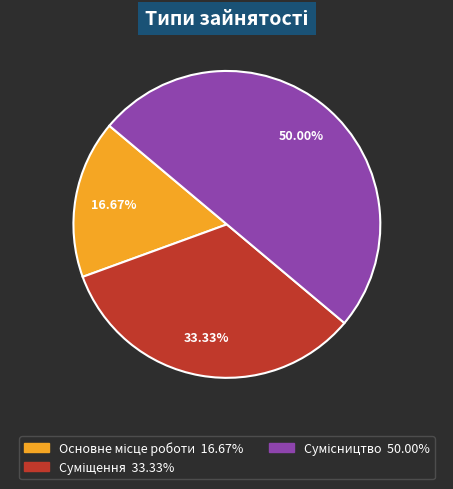

Count the number of slices in the pie.

3